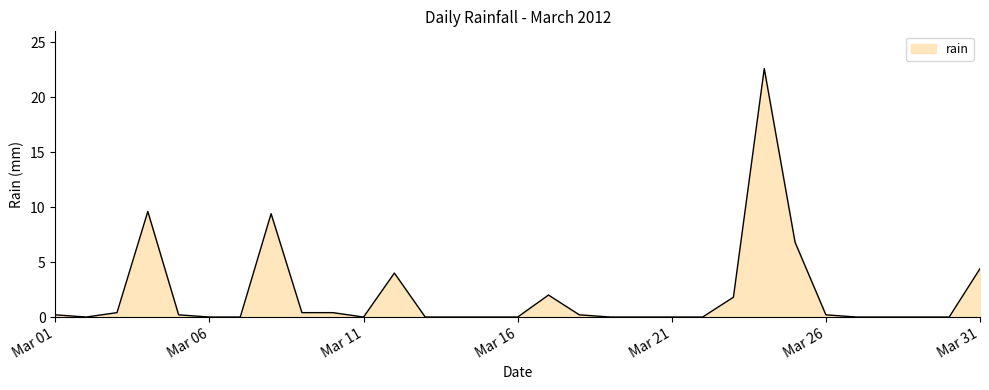

What is the greatest value displayed?

22.6